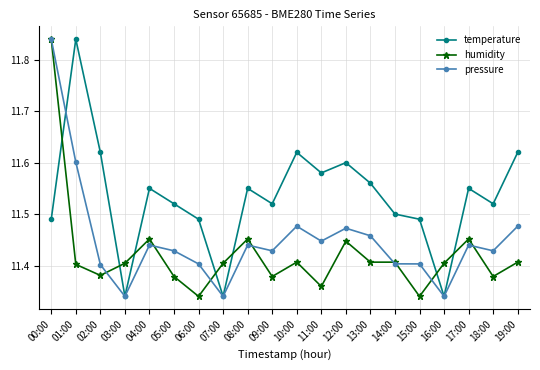

List the series in order of their overall mean, highest first.

temperature, pressure, humidity